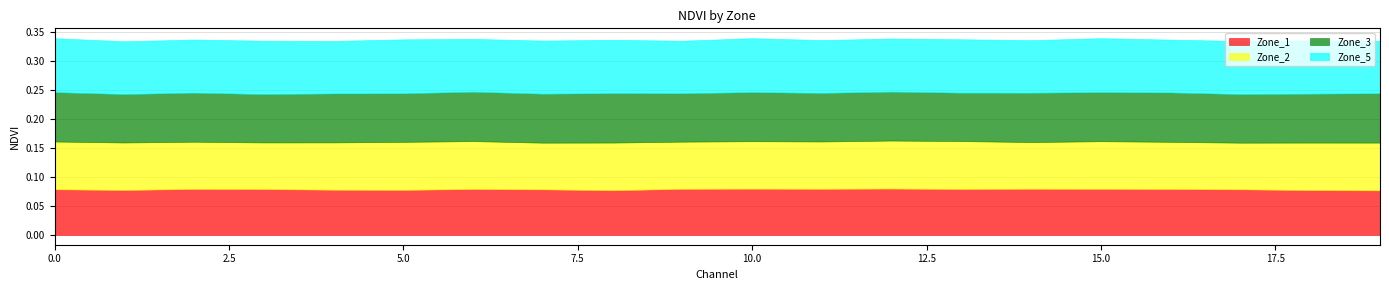

What is the total value across all series at 15?

0.3